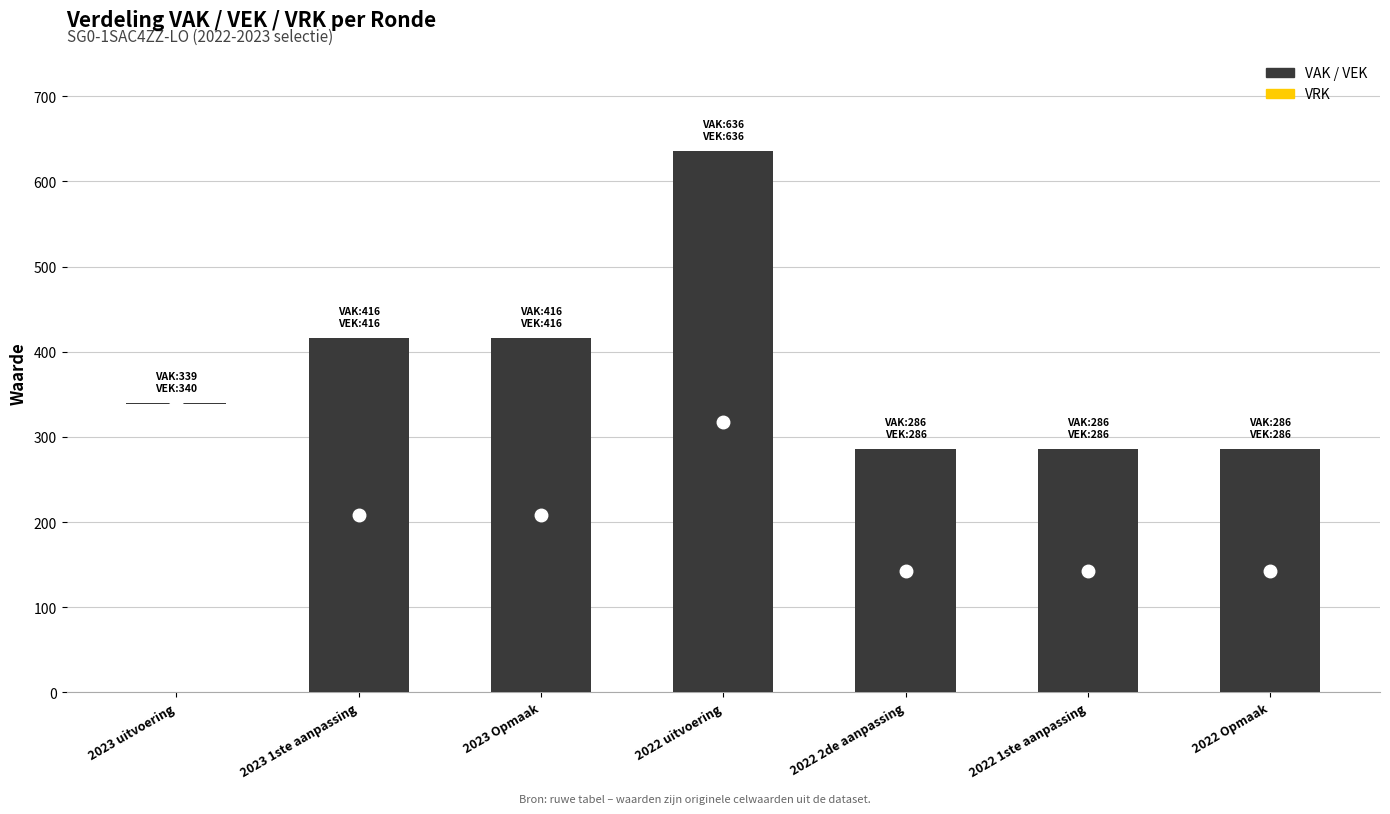

Reading left to right, list all the values displayed in this chart.

VAK: 339	416	416	636	286	286	286
VEK: 340	416	416	636	286	286	286
VRK: 0	0	0	0	0	0	0